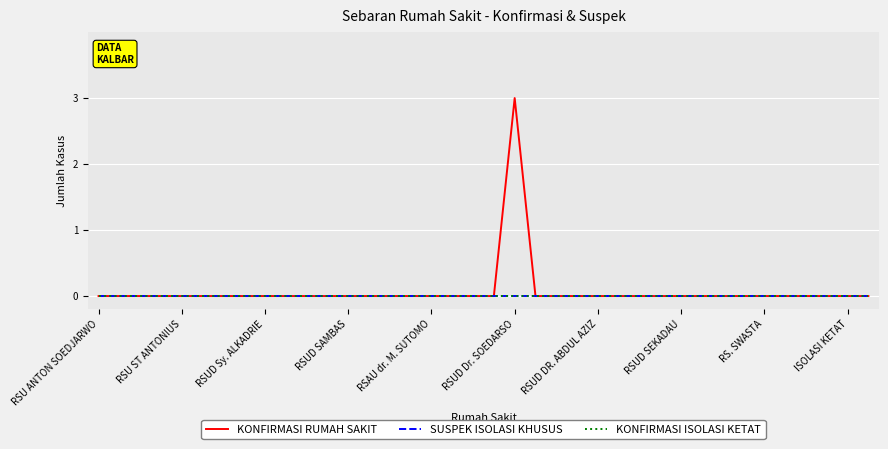

Does the chart display data point markers on the line(s)?

No